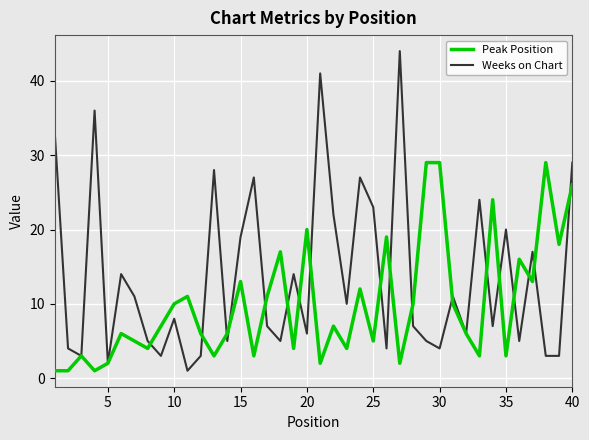

What is the difference between the second highest and second lowest values in the Weeks on Chart series?

39